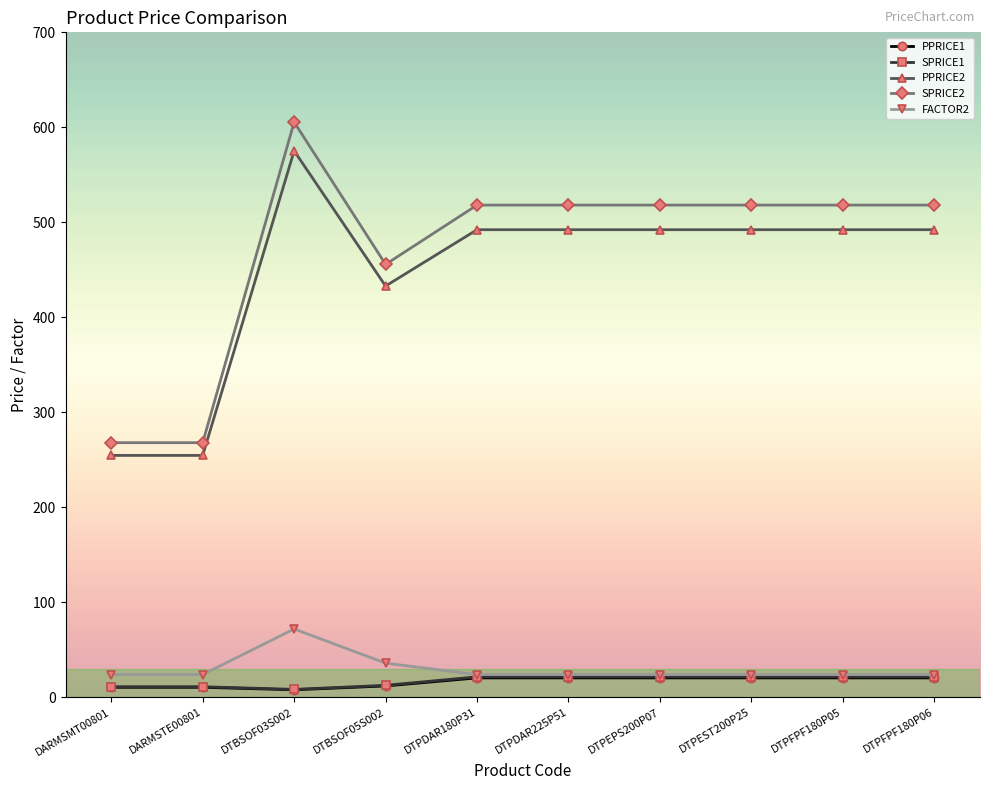

True or false: FACTOR2 has a value of 24.0 at DTPDAR225P51.

True